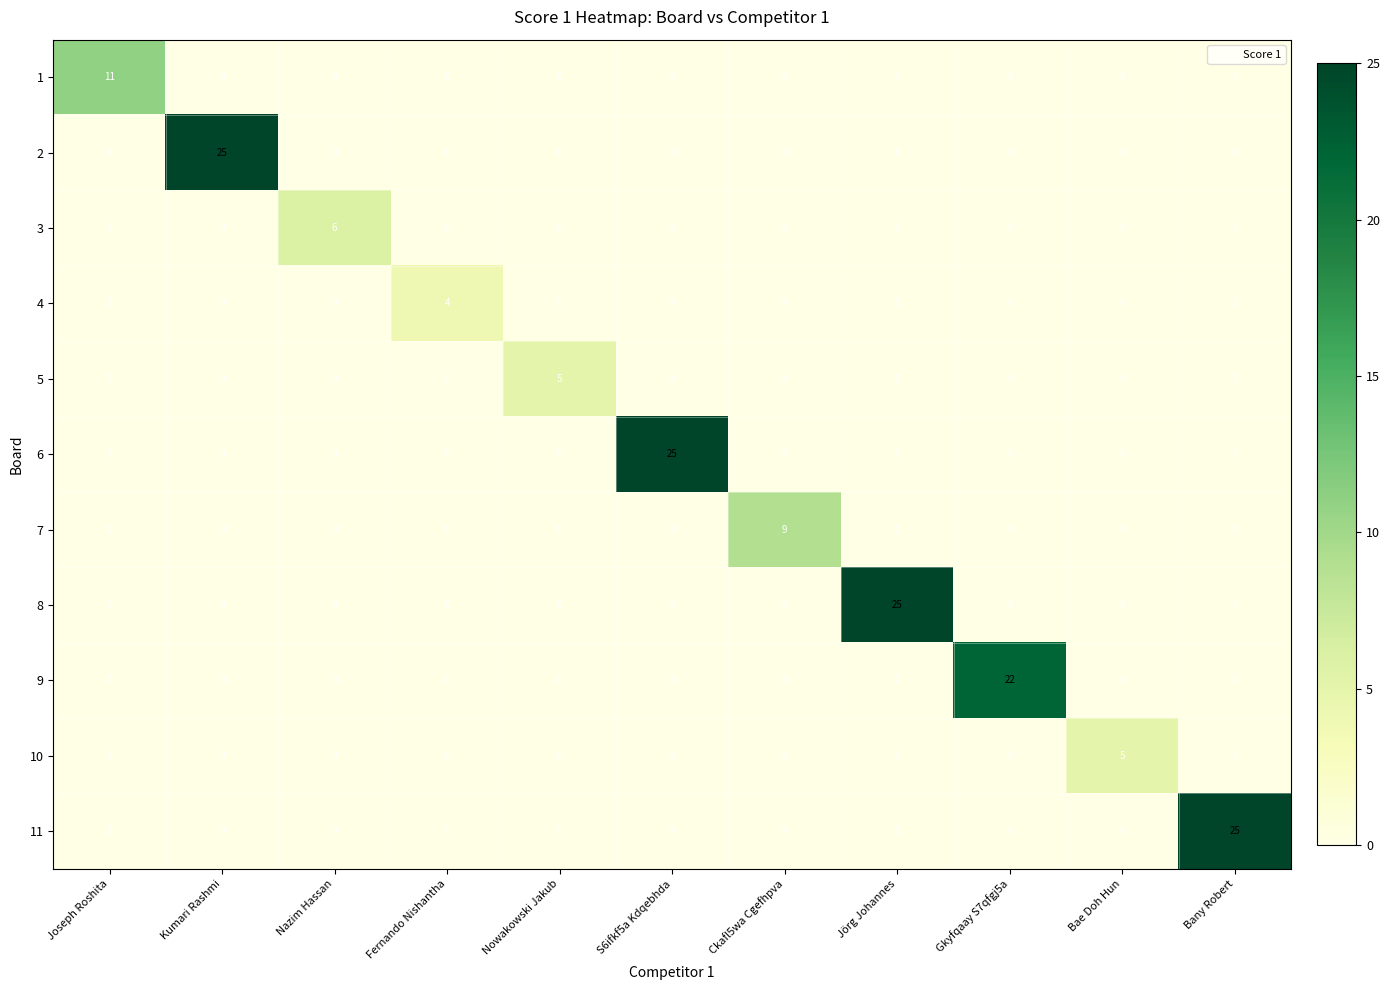

What is the maximum value shown in the chart?

25